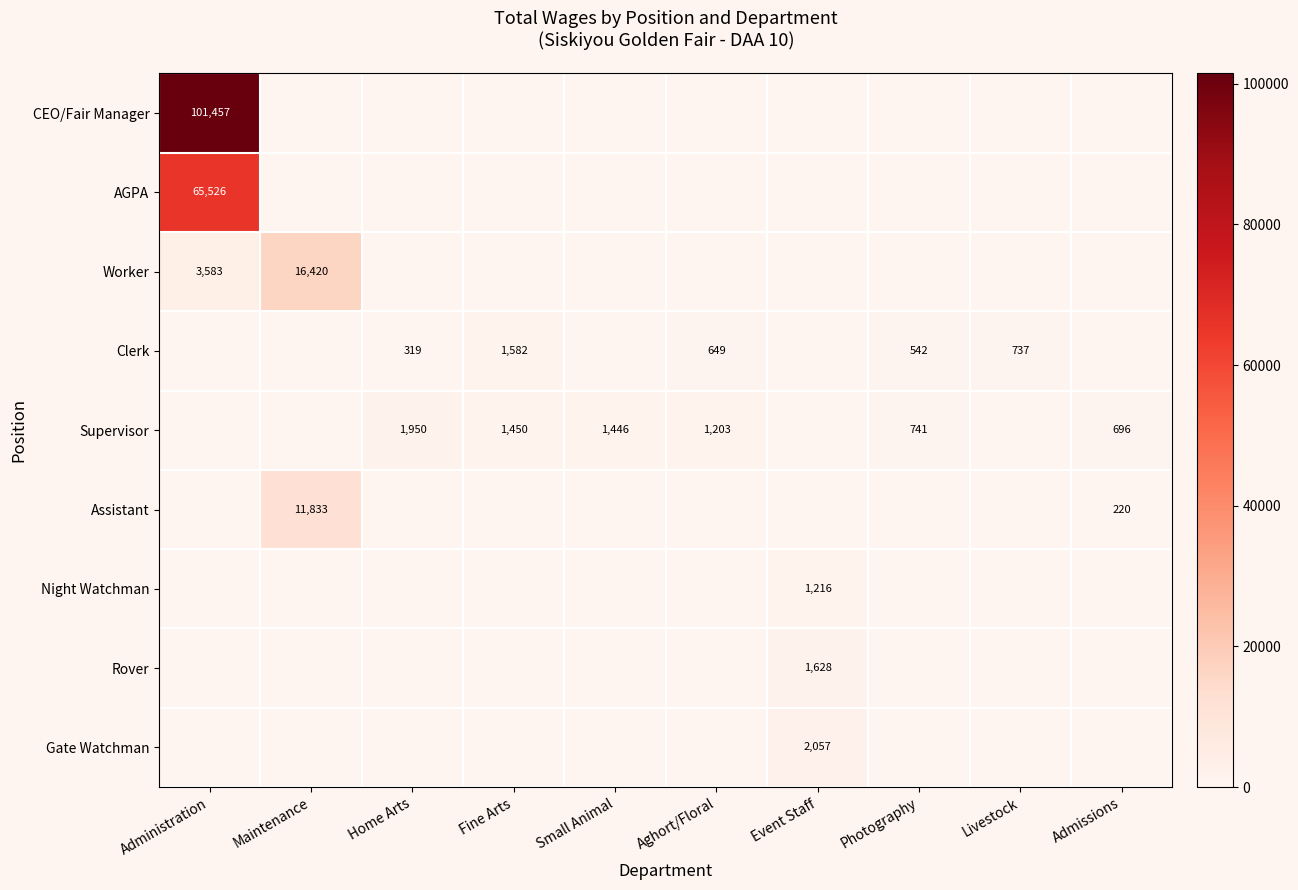

True or false: Supervisor has a value of 1450 at Fine Arts.

True